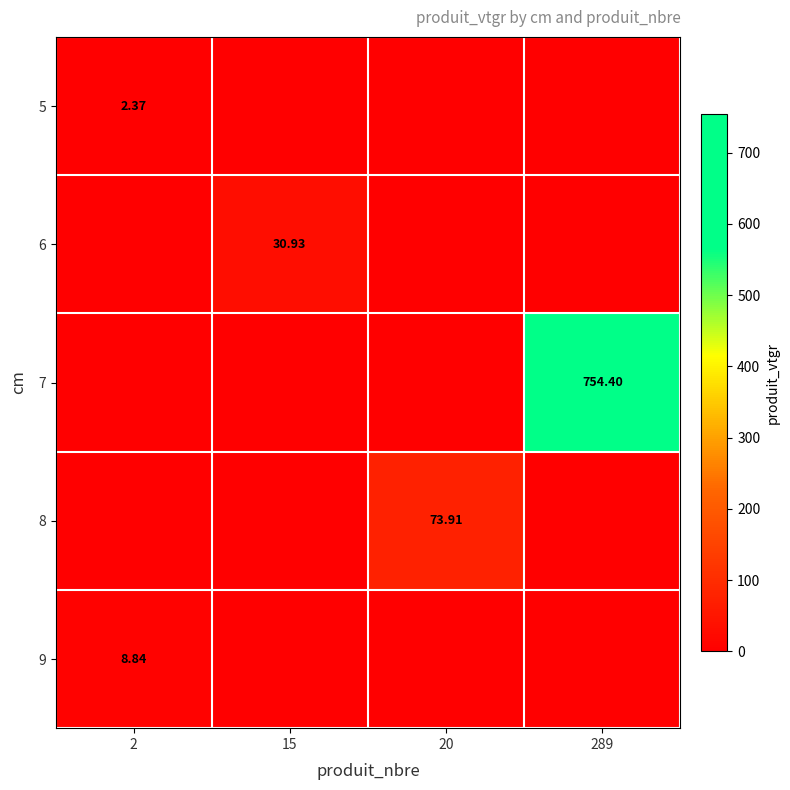

What is the average value of the 6 series?

7.7